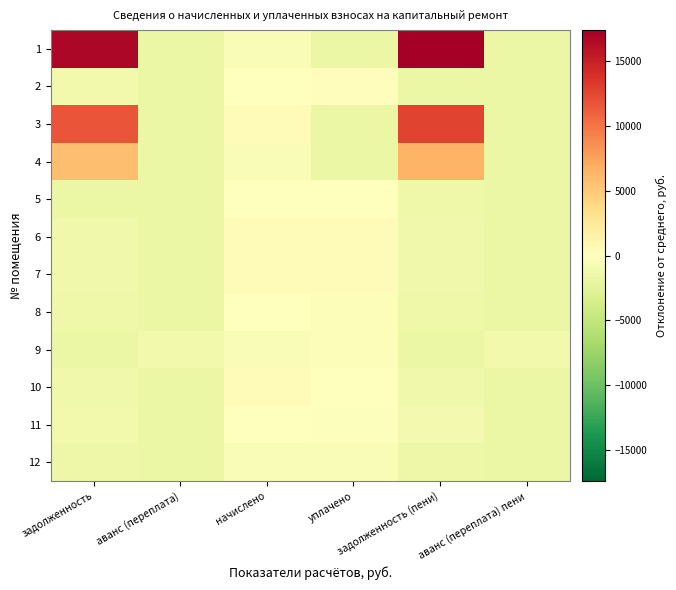

Between начислено and задолженность (пени), which is larger?

задолженность (пени)